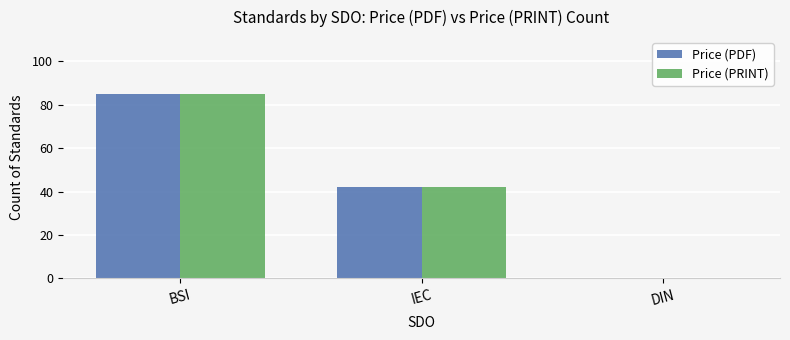

Reading right to left, extract all data points from this chart.

Price (PDF): DIN=0	IEC=42	BSI=85
Price (PRINT): DIN=0	IEC=42	BSI=85